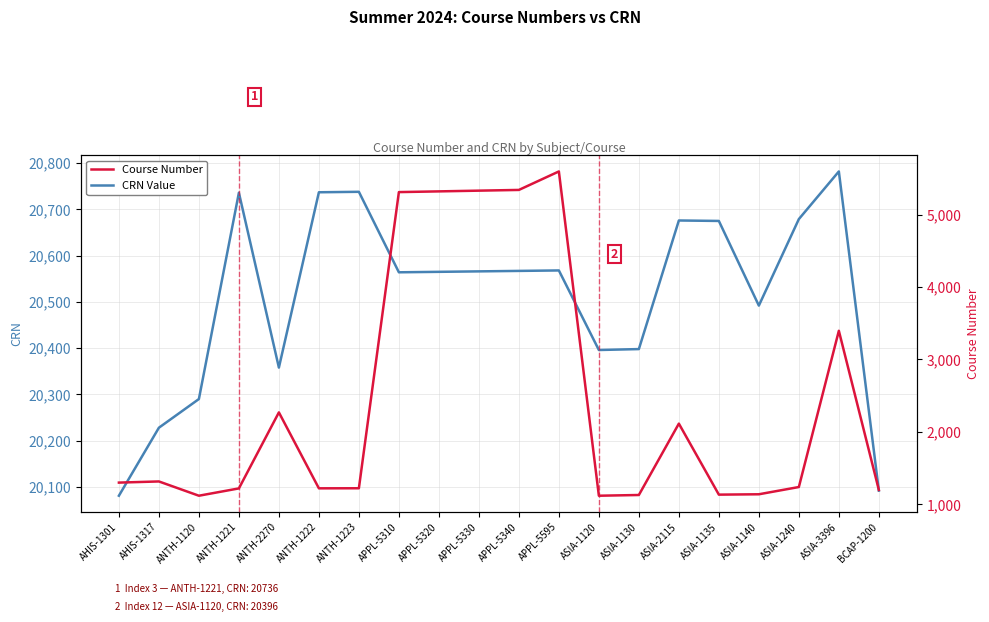

How many interior local peaks does the CRN Value series have?

5